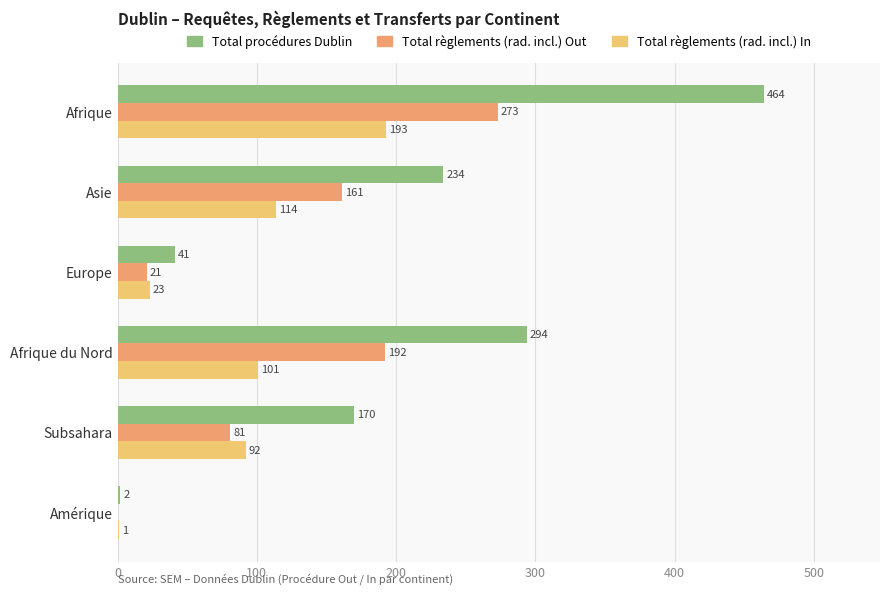

What are all the series names shown in the legend?

Total procédures Dublin, Total règlements (rad. incl.) Out, Total règlements (rad. incl.) In